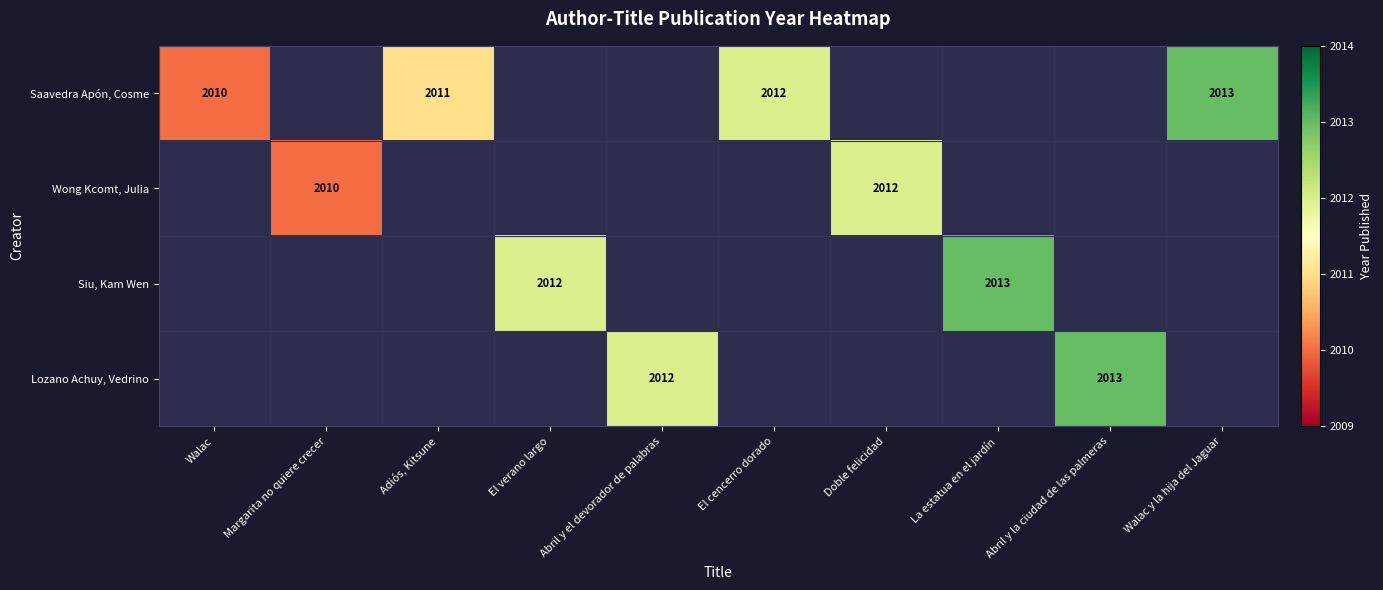

The value of Lozano Achuy, Vedrino at Abril y la ciudad de las palmeras is 2013. True or false?

True